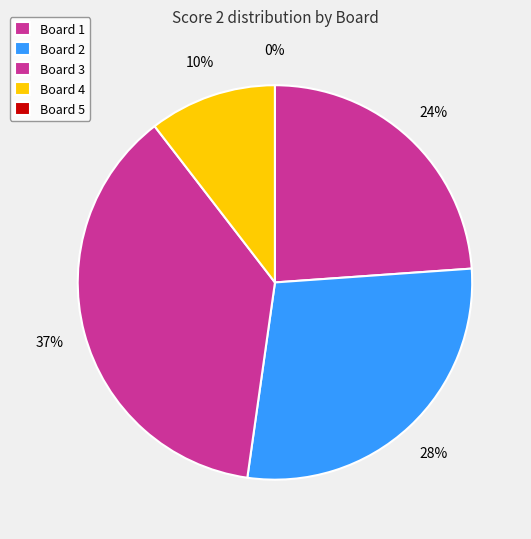

Does Board 5 account for over 50% of the chart?

No